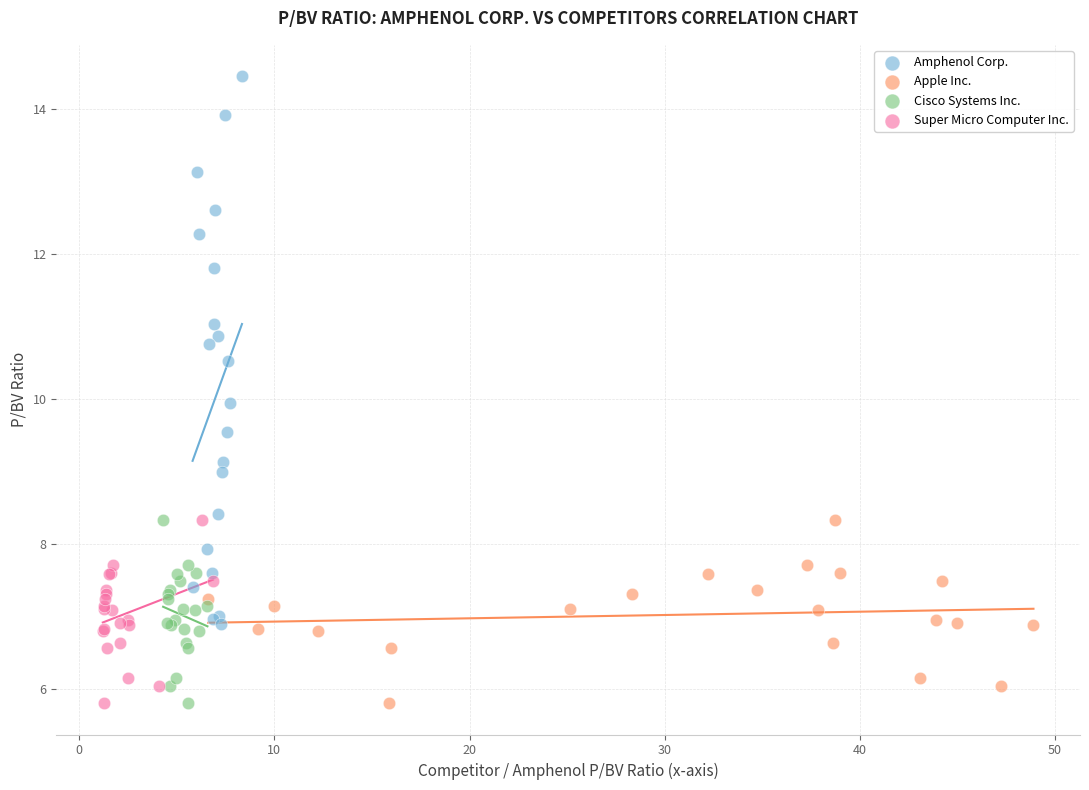

Which series reaches the maximum Y coordinate?

Amphenol Corp.